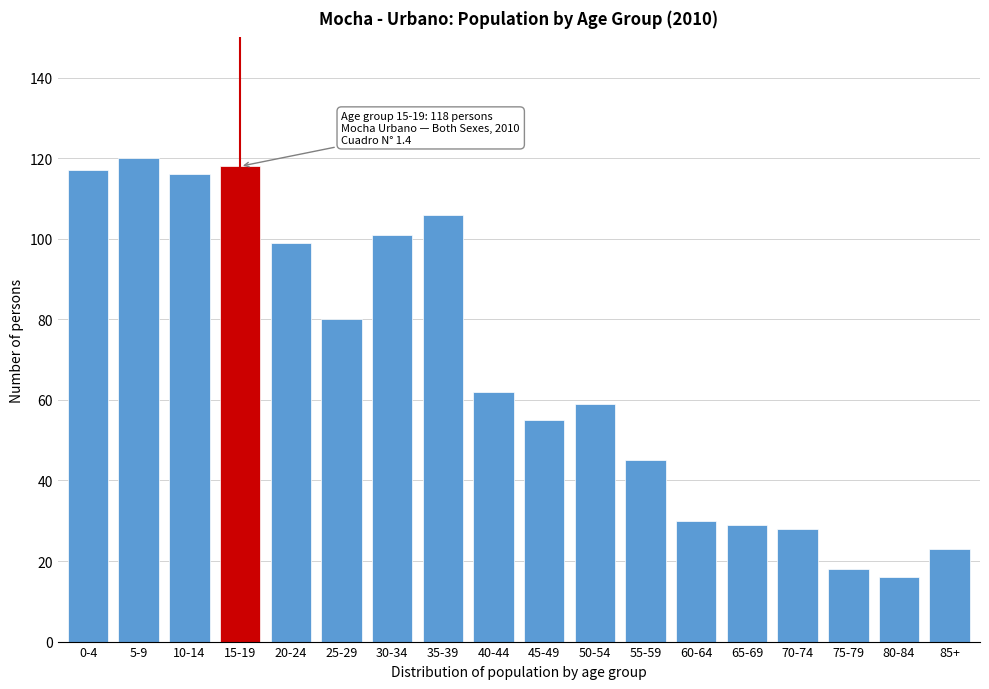

Reading left to right, what are all the values shown in this chart?

0-4=117	5-9=120	10-14=116	15-19=118	20-24=99	25-29=80	30-34=101	35-39=106	40-44=62	45-49=55	50-54=59	55-59=45	60-64=30	65-69=29	70-74=28	75-79=18	80-84=16	85+=23